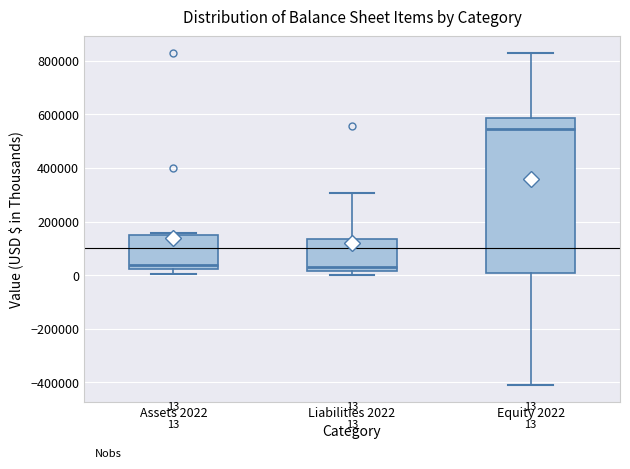

Comparing the boxes themselves (not the whiskers), which one is the tallest?

Equity 2022